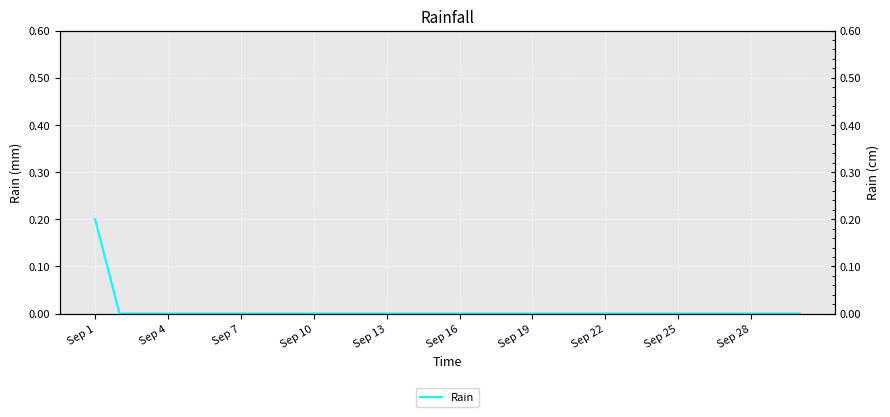

Reading right to left, extract all data points from this chart.

0.0	0.0	0.0	0.0	0.0	0.0	0.0	0.0	0.0	0.0	0.0	0.0	0.0	0.0	0.0	0.0	0.0	0.0	0.0	0.0	0.0	0.0	0.0	0.0	0.0	0.0	0.0	0.0	0.0	0.2